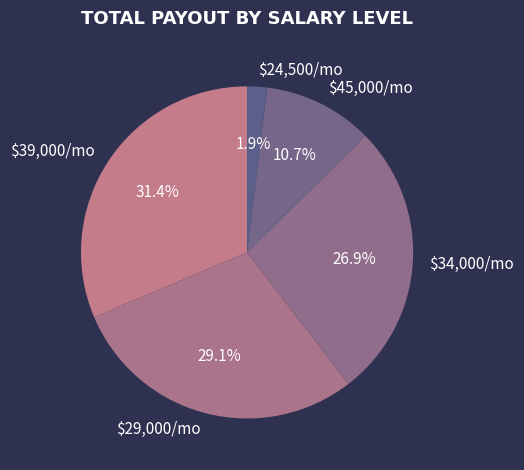

What portion of the pie excludes $24,500/mo?

98.1%